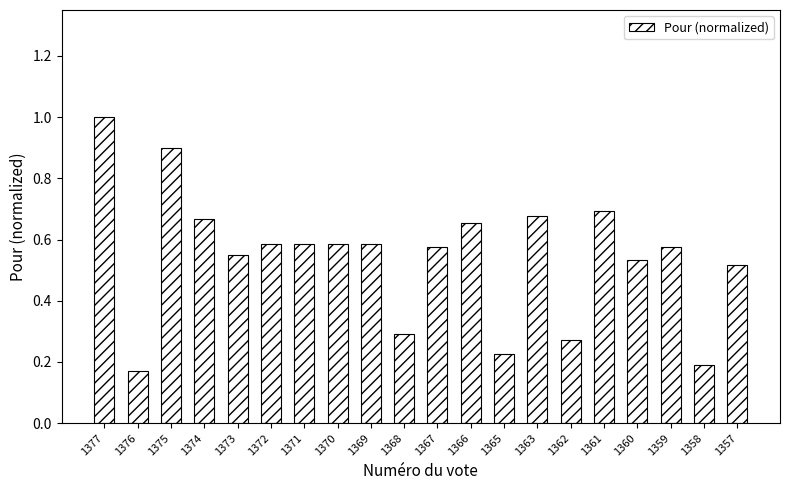

What is the approximate value at 1377?

1.0